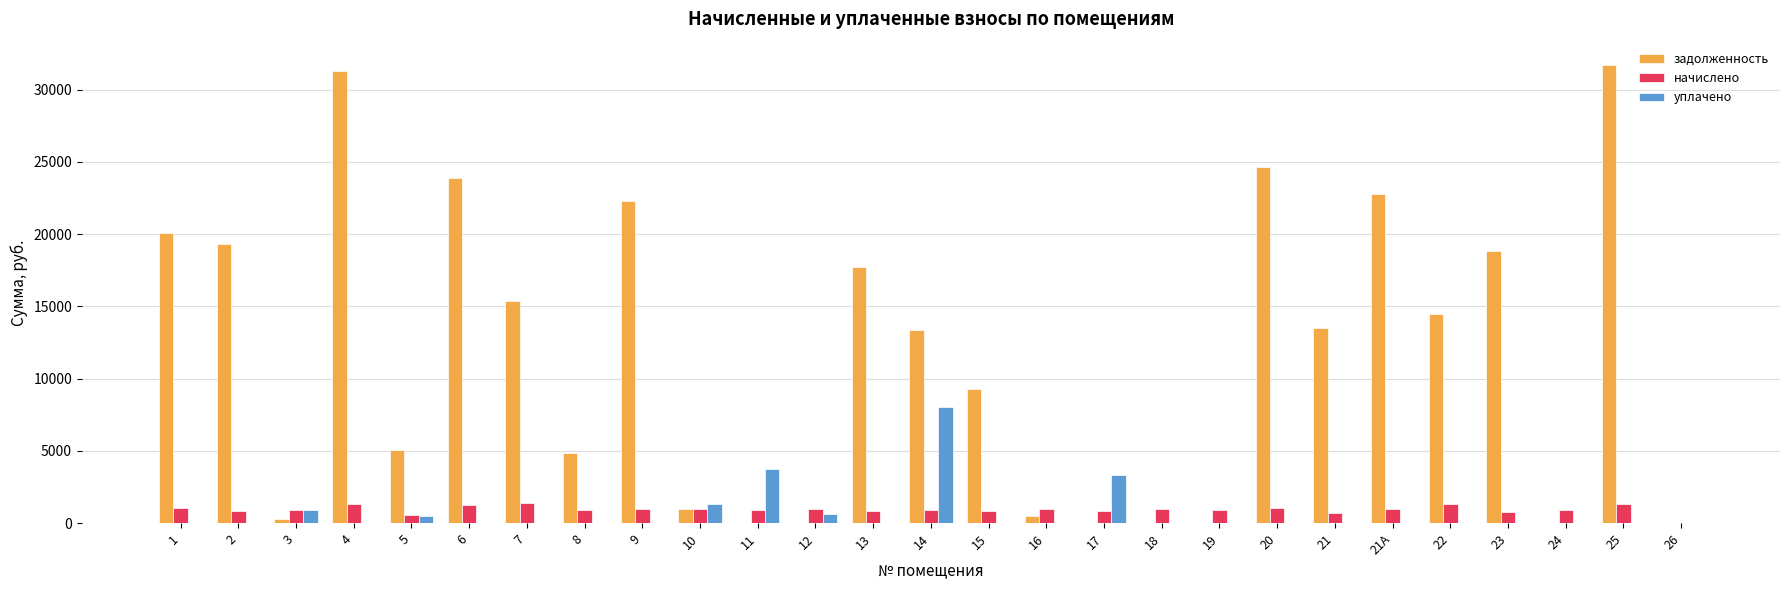

Count the number of categories in the chart.

27